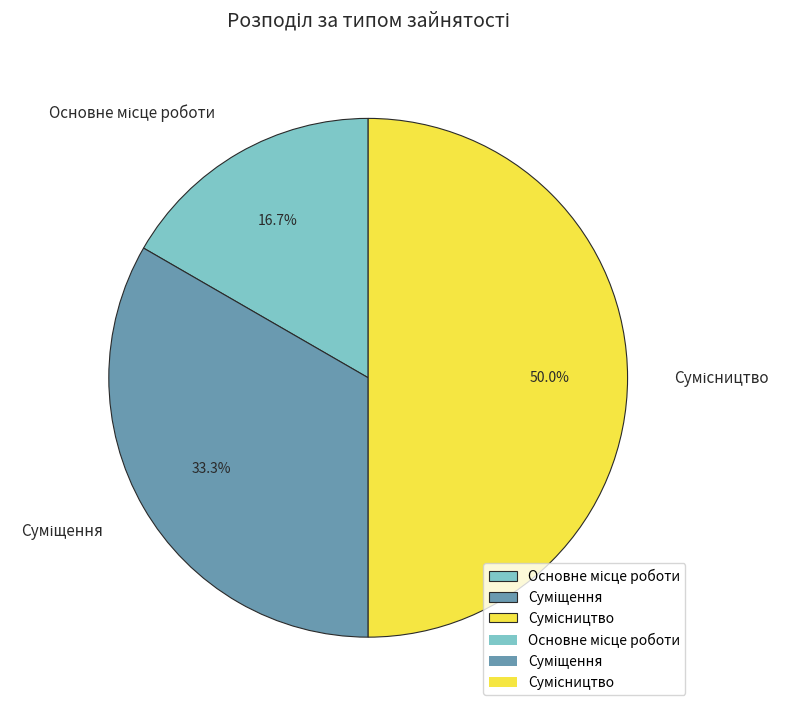

Rank the categories by value from highest to lowest.

Сумісництво, Суміщення, Основне місце роботи